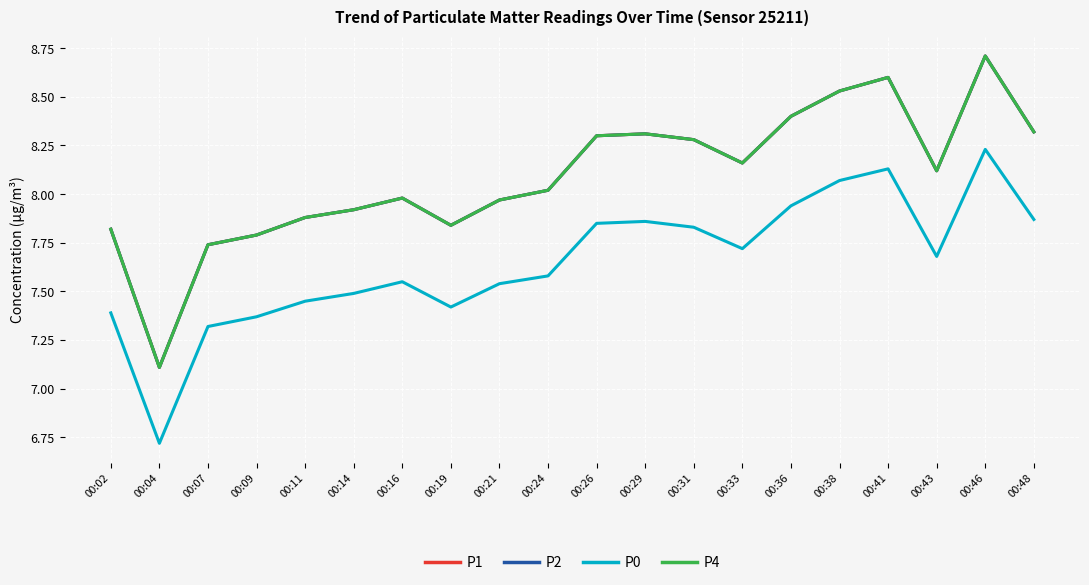

True or false: P1 has a value of 8.3 at 00:29.

True